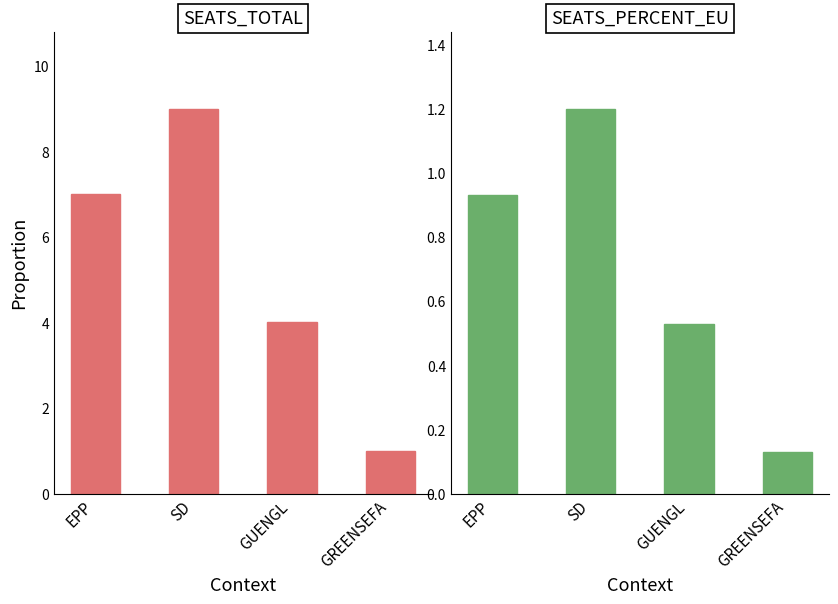

Which series has the largest range (max minus min)?

SEATS_TOTAL